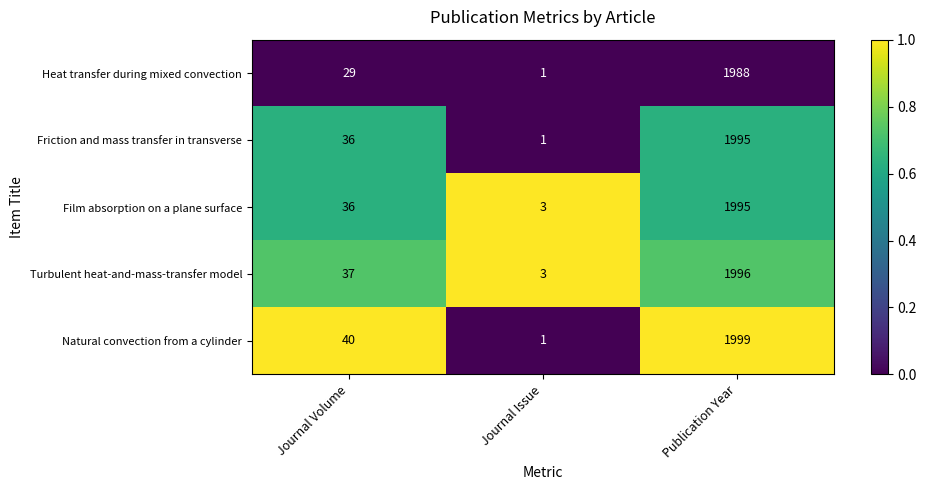

Rank the categories by Heat transfer during mixed convection value from highest to lowest.

Publication Year, Journal Volume, Journal Issue